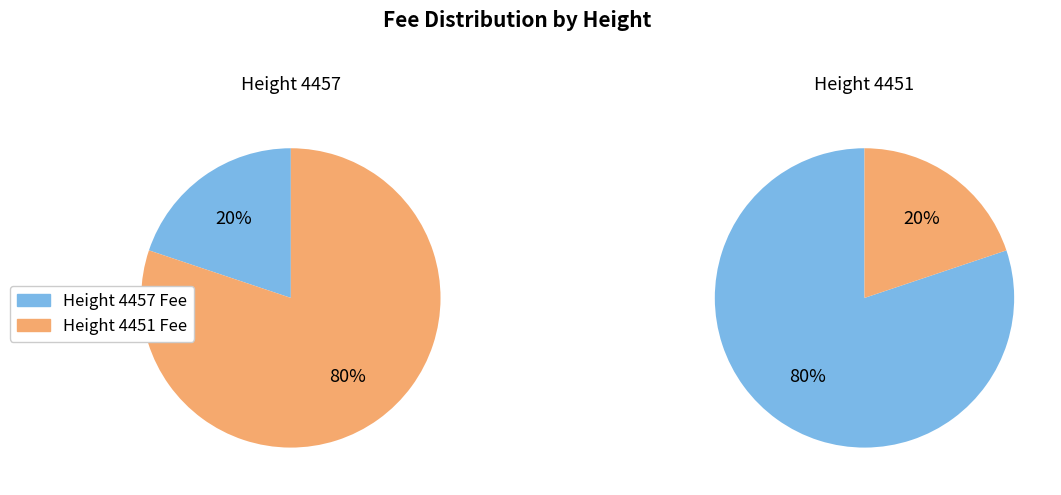

Which category accounts for the majority?

4451